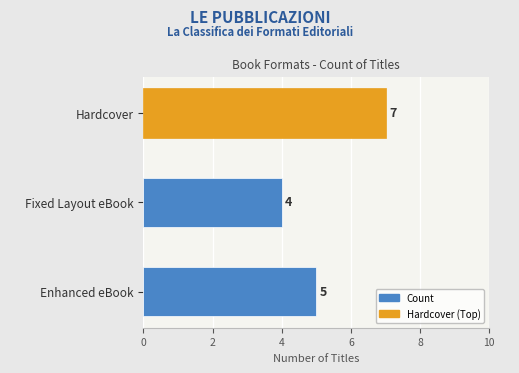

Count the values in the range 4 to 7.

3